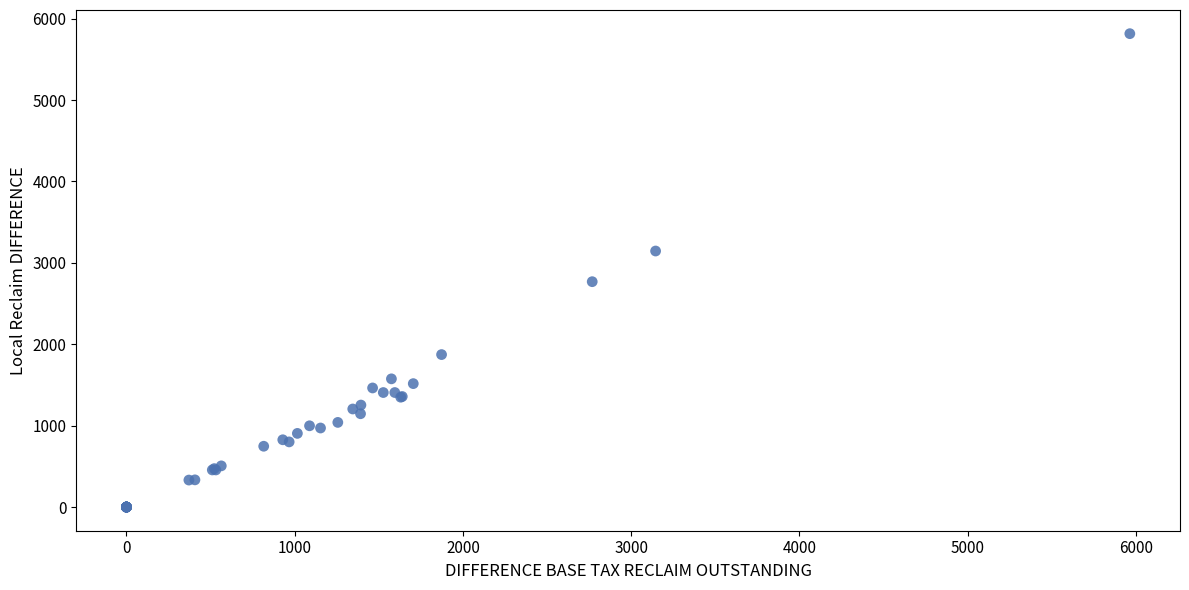

What Y value in the scatter plot is closest to 2907?

2768.4